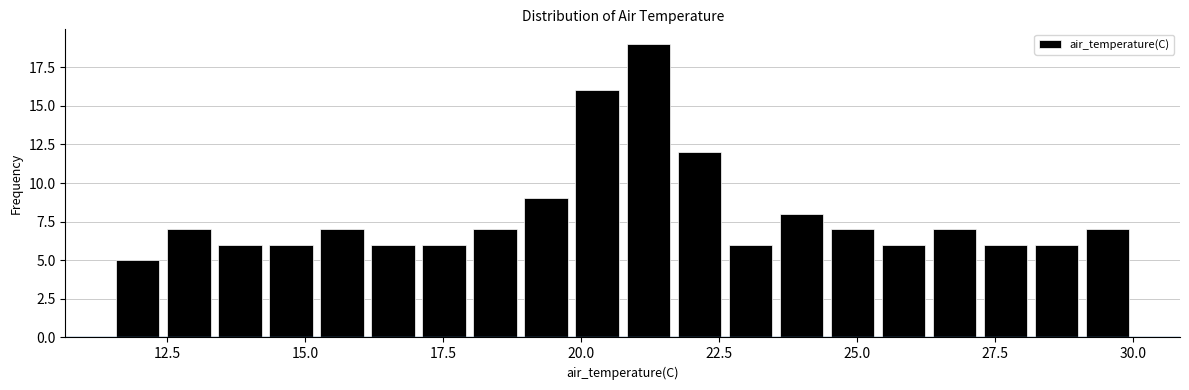

Around what value on the x-axis is the tallest bar? Give the approximate position of its centre, as read against the axis.

21.0